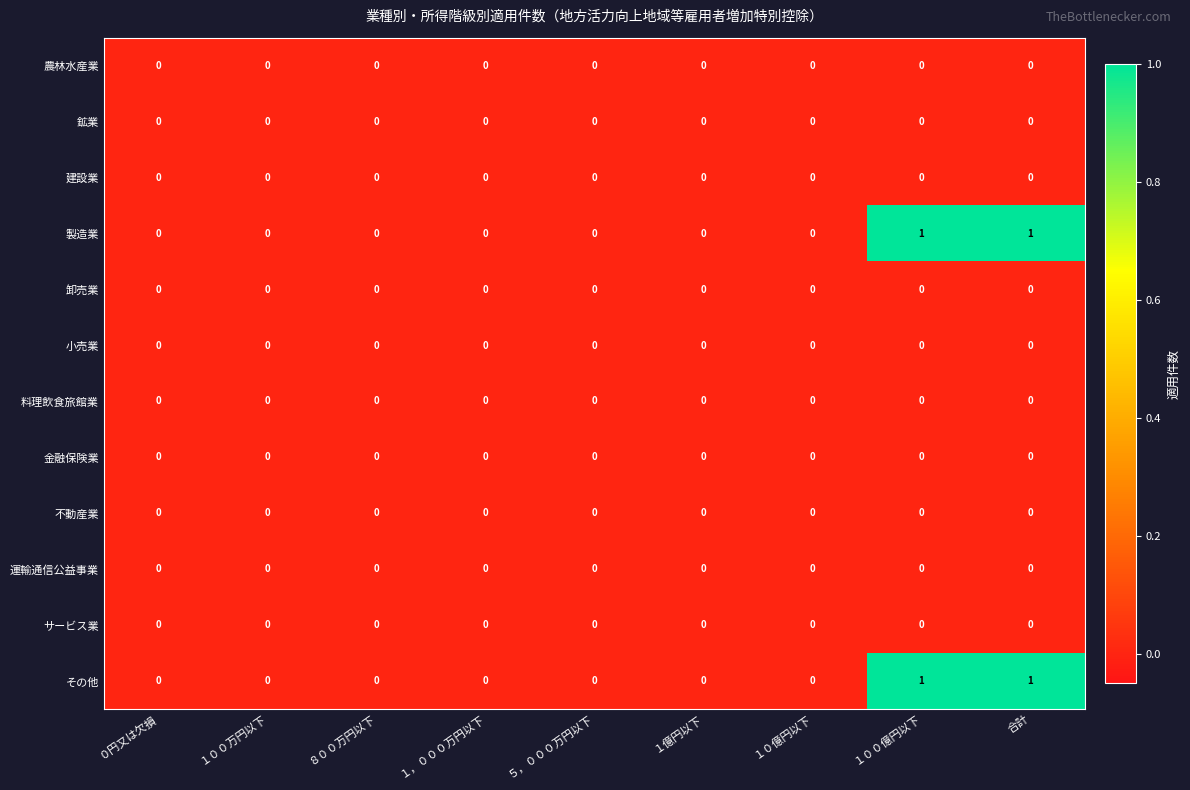

The 卸売業 series shows 0 at ５，０００万円以下. True or false?

True